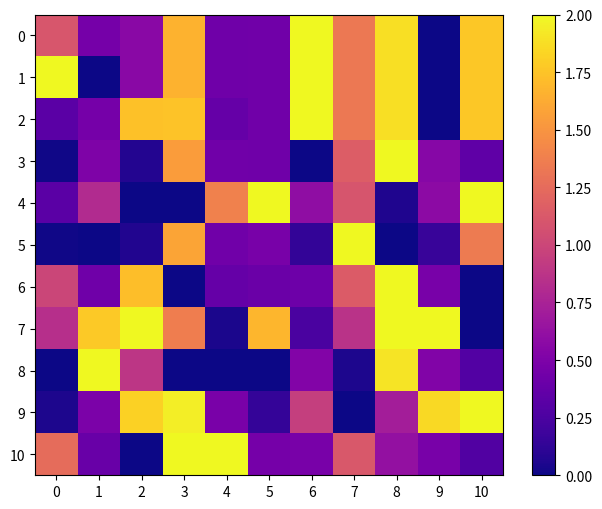

The value of 7 at 9 is 1.0. True or false?

False